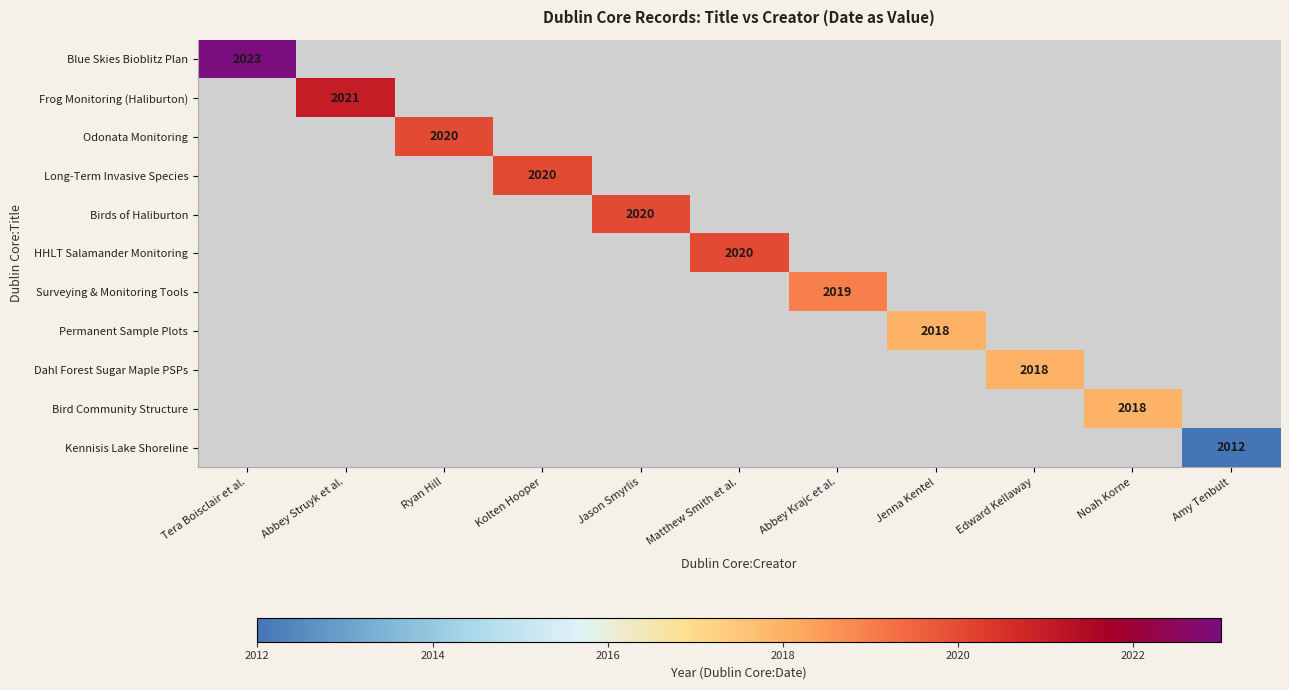

The value of HHLT Salamander Monitoring at Matthew Smith et al. is 990. True or false?

False